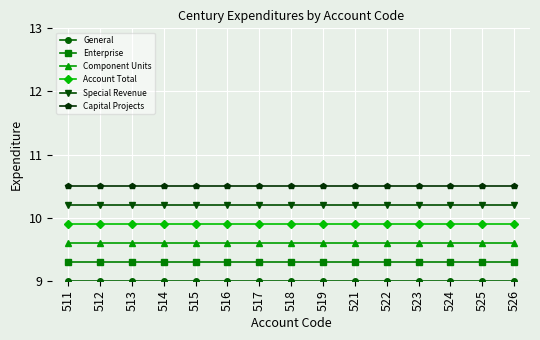

What is the lowest value of the Special Revenue series?

10.2